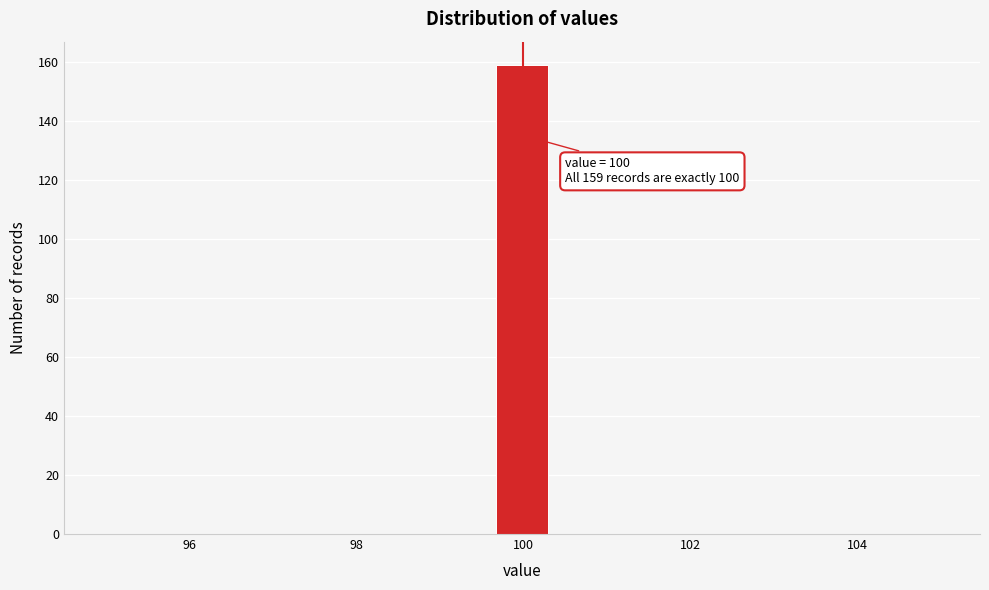

Read against the x-axis, roughly where is the centre of the tallest bar?

100.0